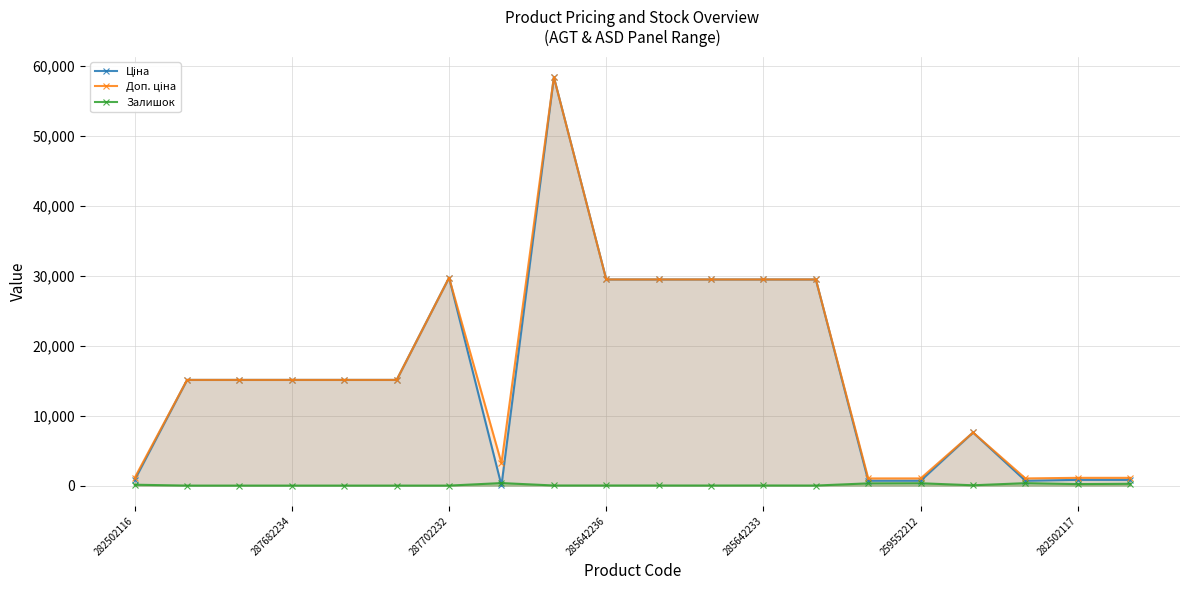

What is the approximate value of Залишок at 285642236?

14.0